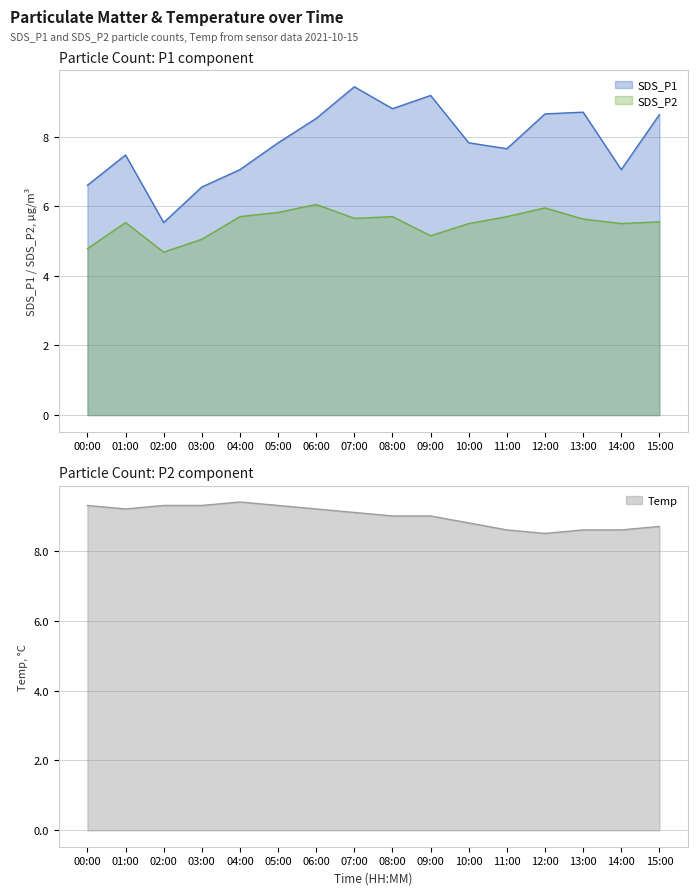

What is the average value of the Temp series?

9.0